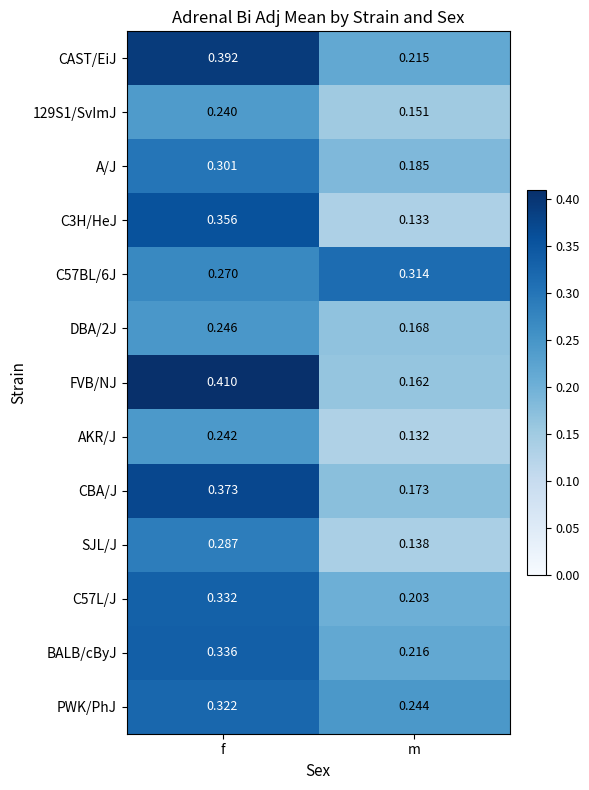

Which series has the largest range (max minus min)?

FVB/NJ